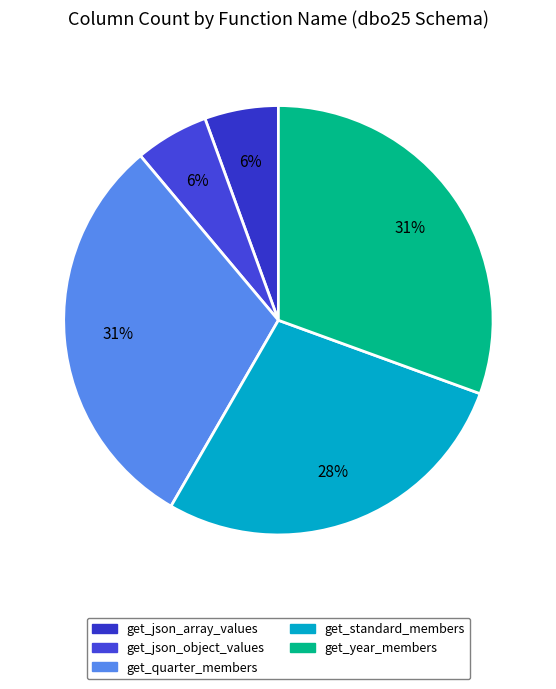

Is it true that get_json_object_values is 6% of the pie?

True